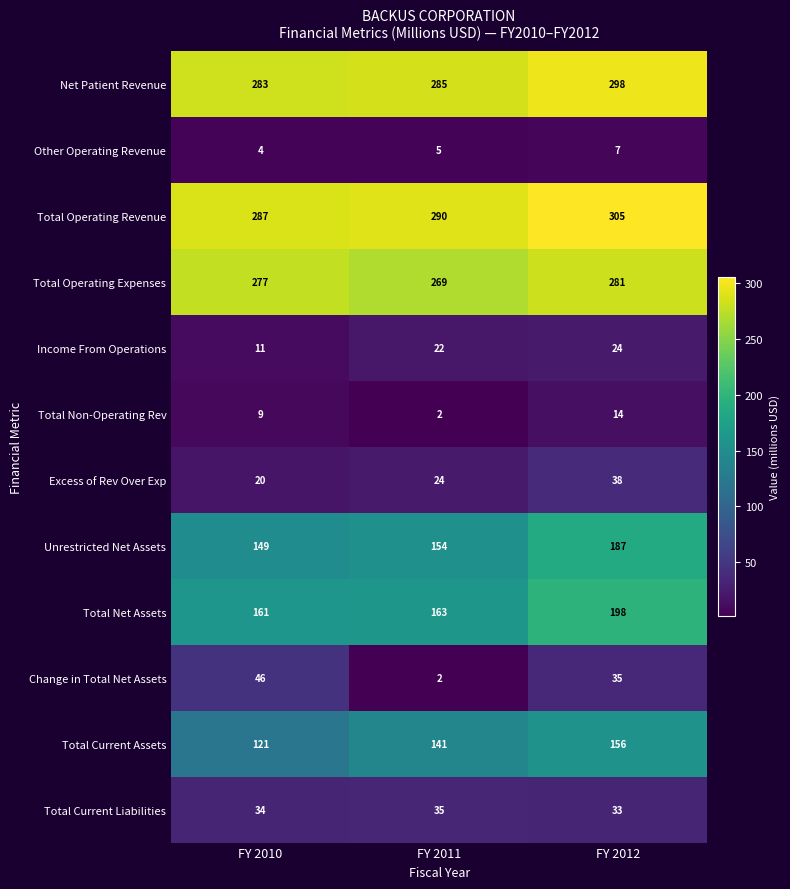

Which series has the largest range (max minus min)?

Change in Total Net Assets